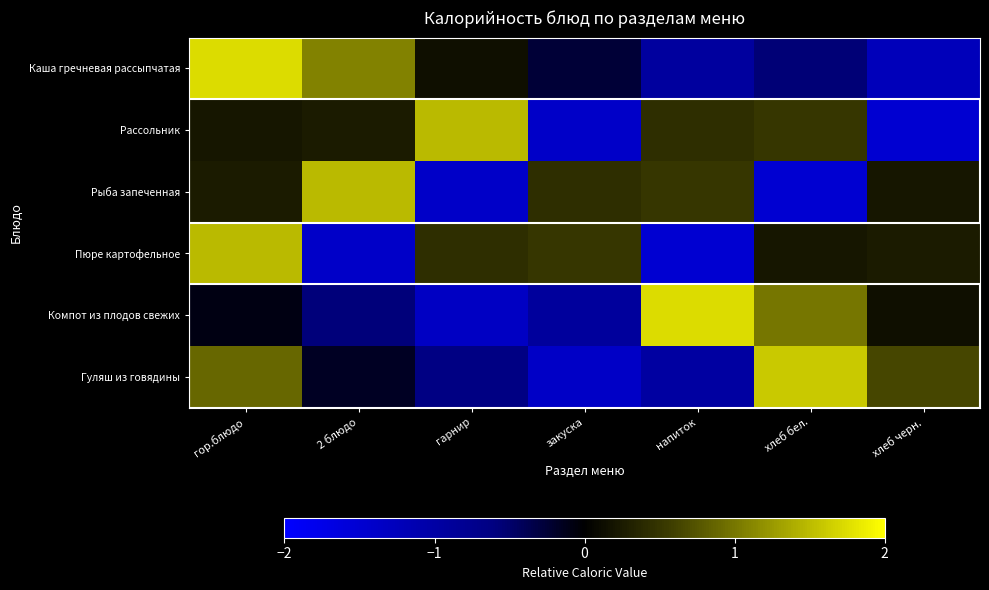

At 2 блюдо, list the series in order from largest to smallest.

Рыба запеченная, Каша гречневая рассыпчатая, Рассольник, Гуляш из говядины, Компот из плодов свежих, Пюре картофельное